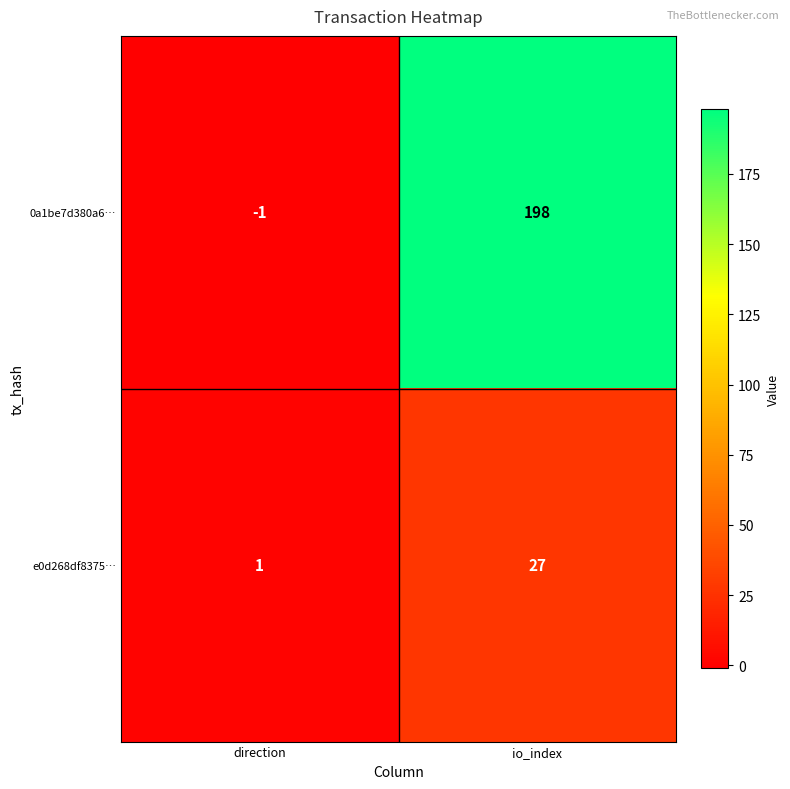

Reading left to right, extract all data points from this chart.

0a1be7d380a6…: -1	198
e0d268df8375…: 1	27